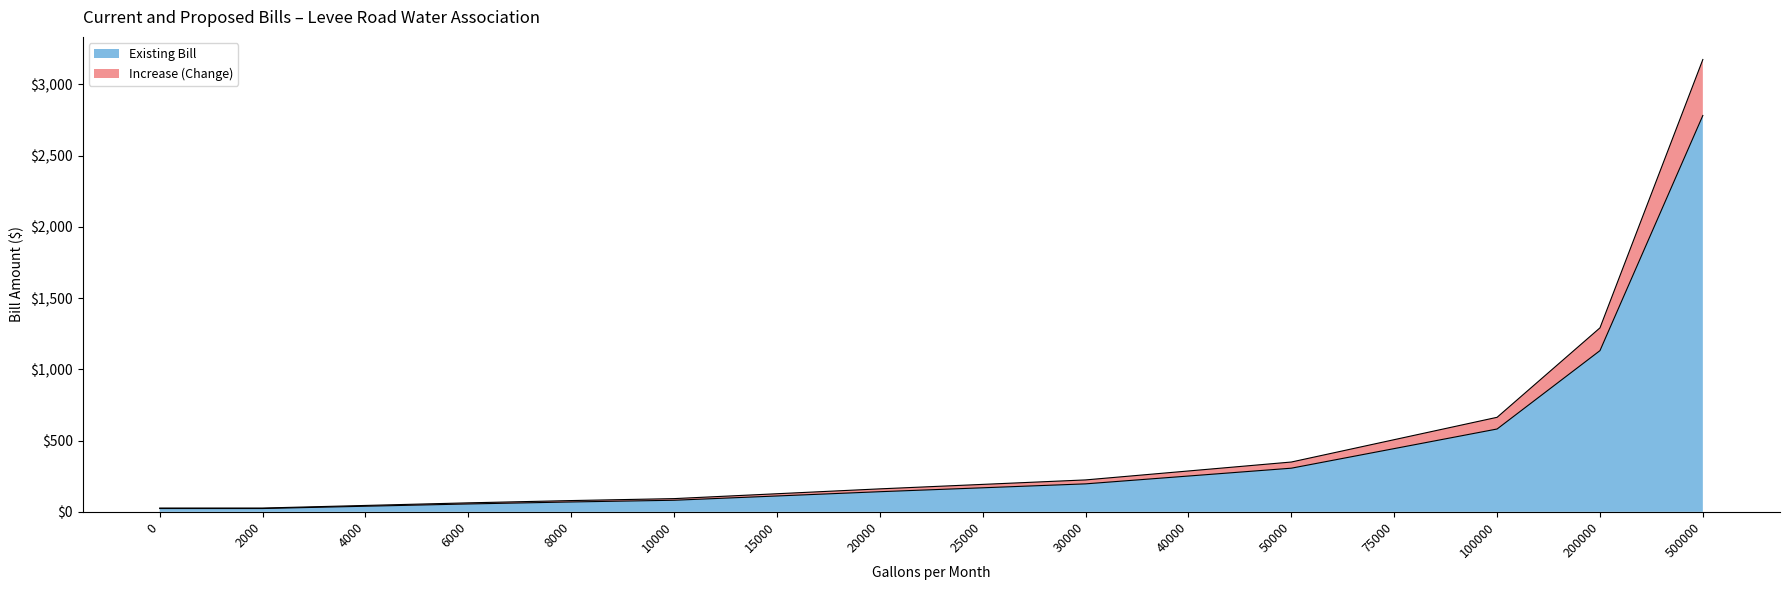

Where does the Existing Bill series first go above 168?

25000